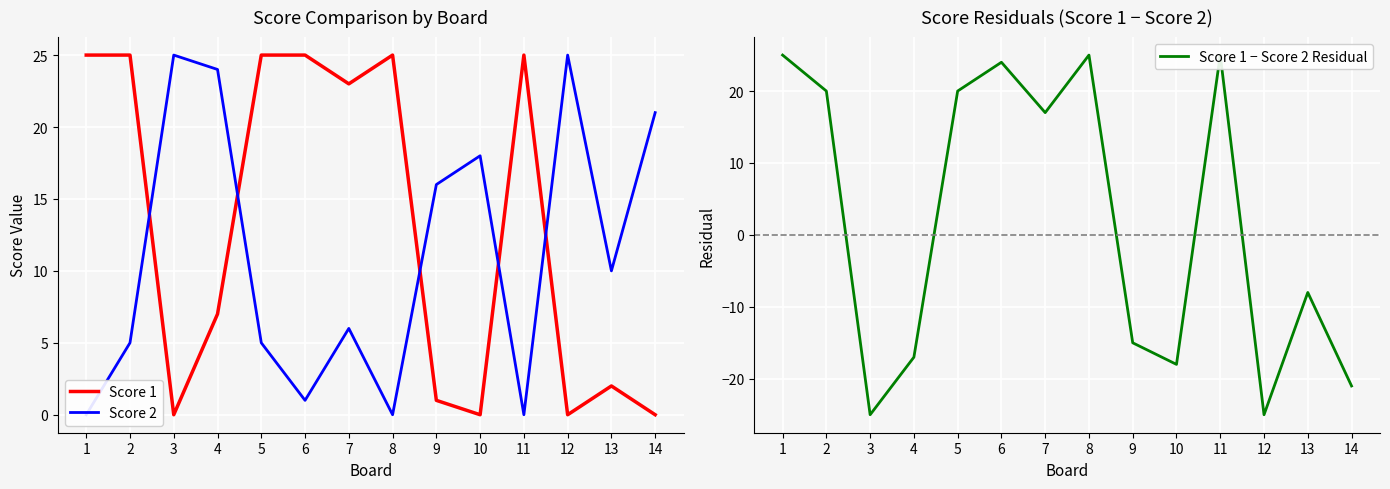

True or false: Score 1 − Score 2 Residual has a value of 20 at 5.

True